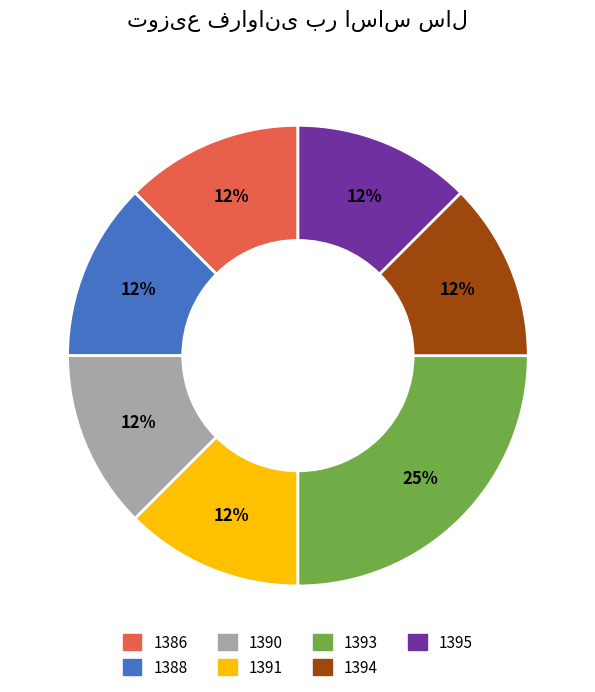

Does any single category account for the majority?

No